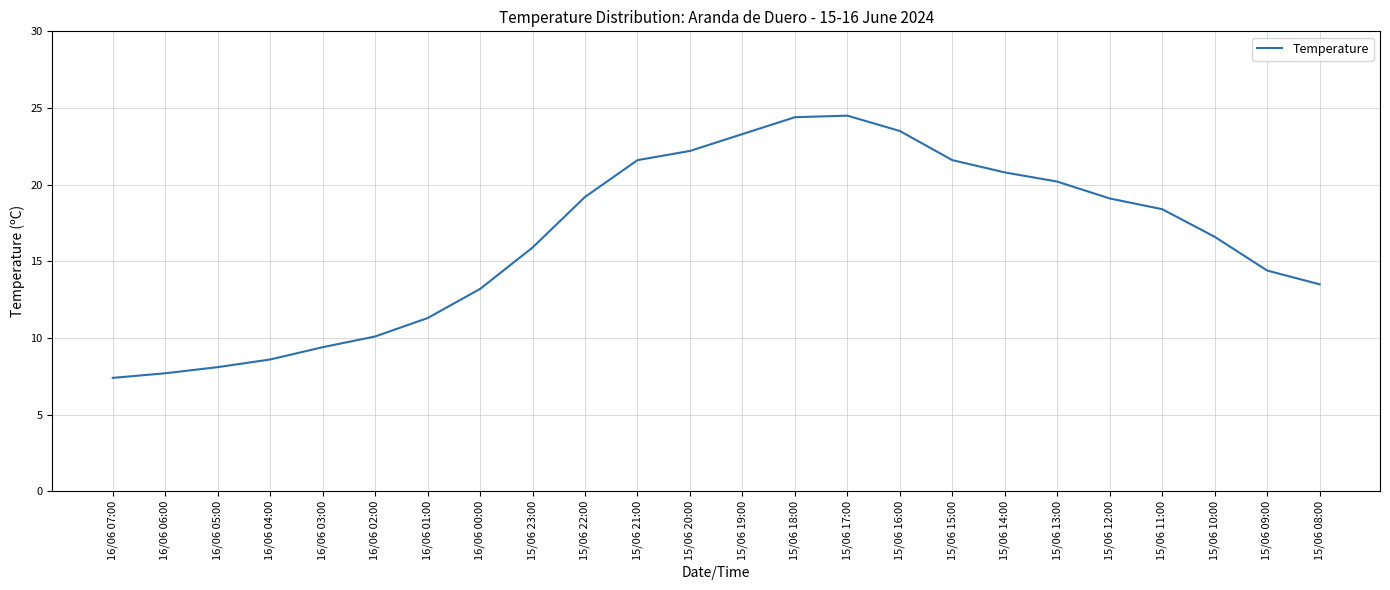

How many lines are shown in the chart?

1